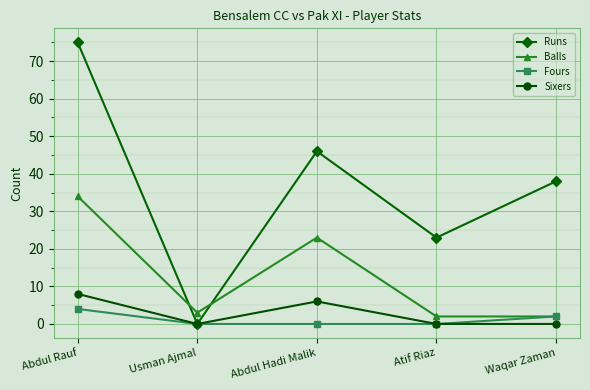

How many data points does each series have?

5